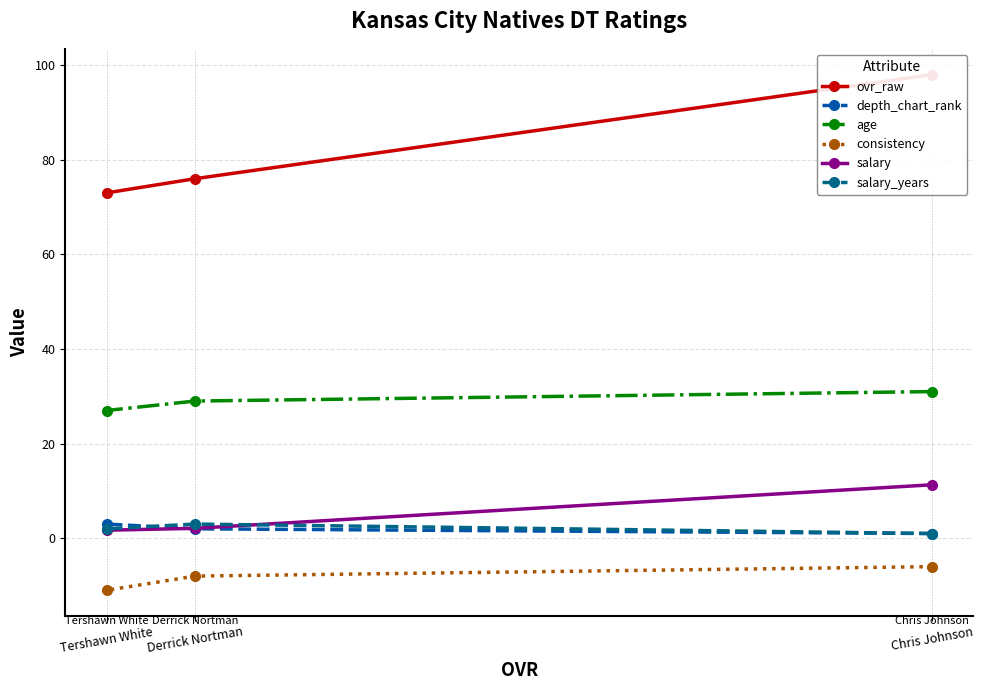

What value does the salary series have at Chris Johnson?

11.3